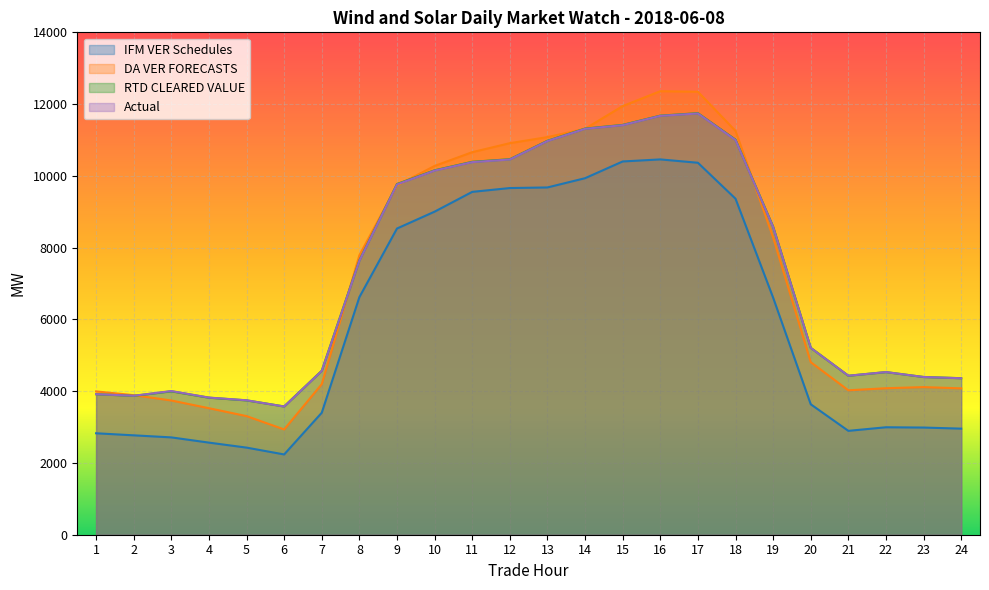

How many lines are shown in the chart?

4